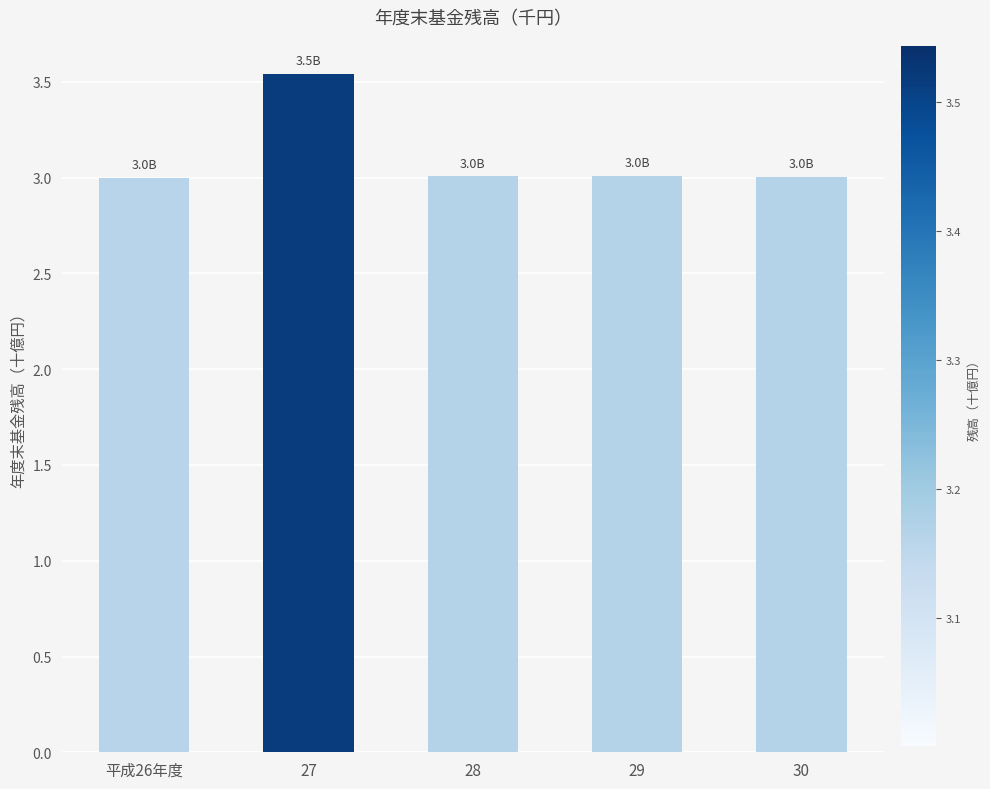

How many data points are above 3006158588?

3